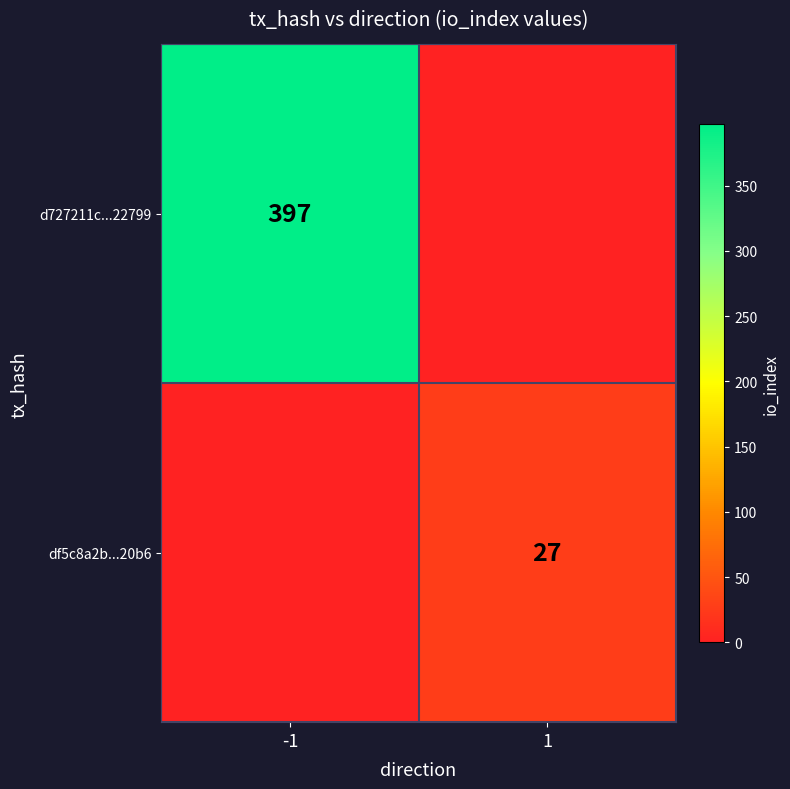

The df5c8a2b...20b6 series shows 27 at 1. True or false?

True